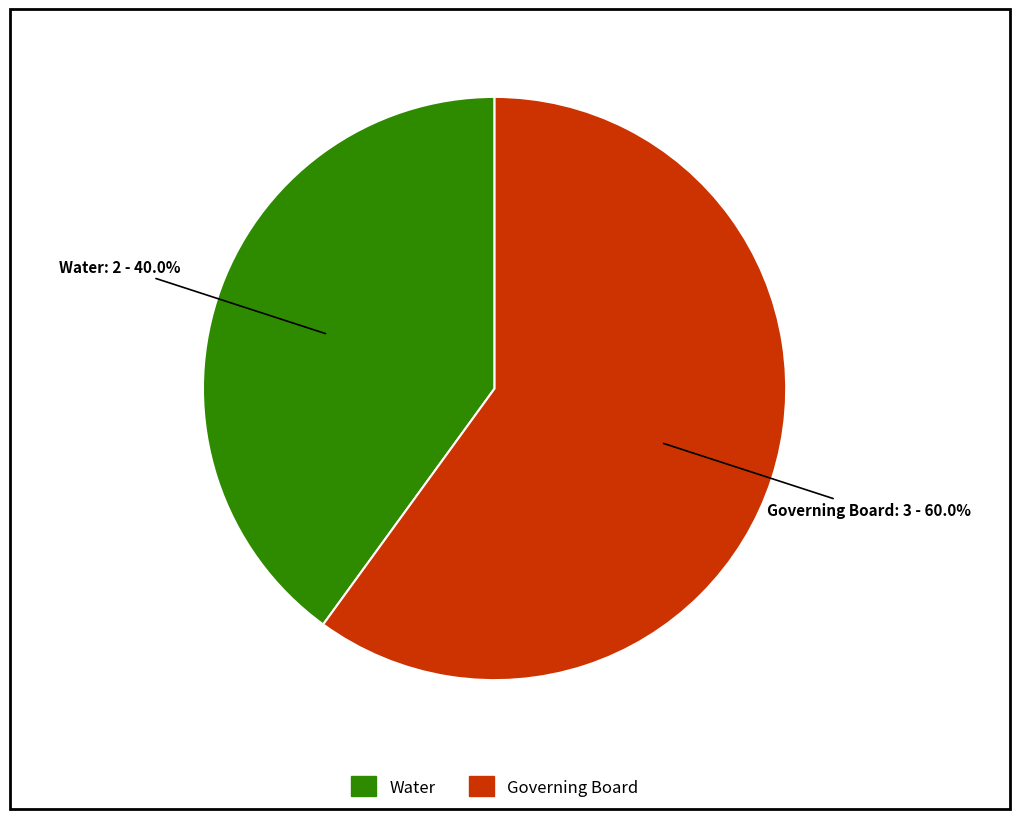

Rank the categories by value from highest to lowest.

Governing Board, Water